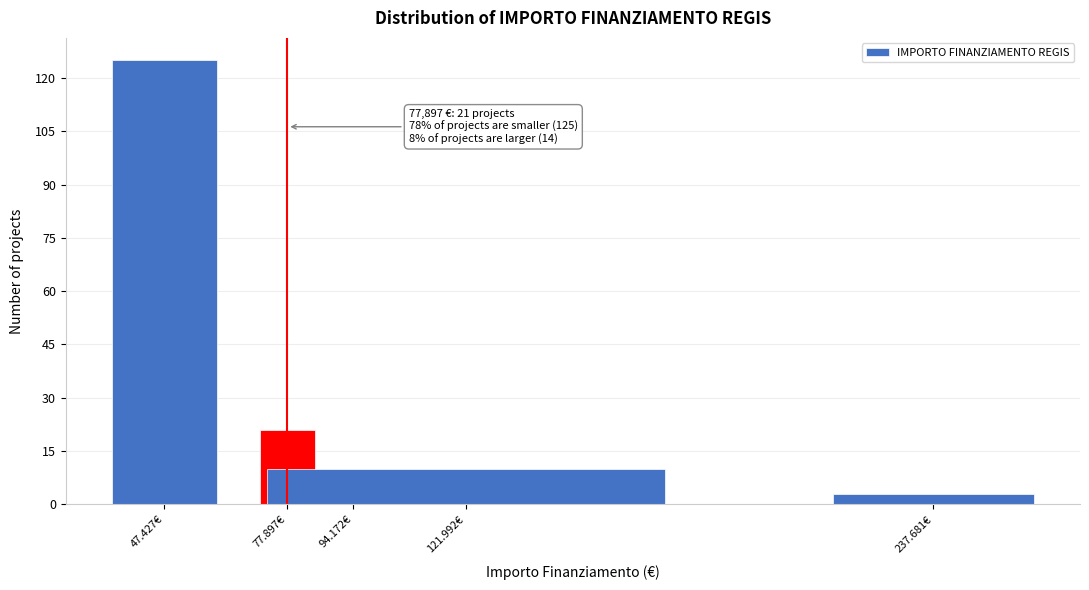

Reading right to left, list all the values displayed in this chart.

3	10	1	21	125